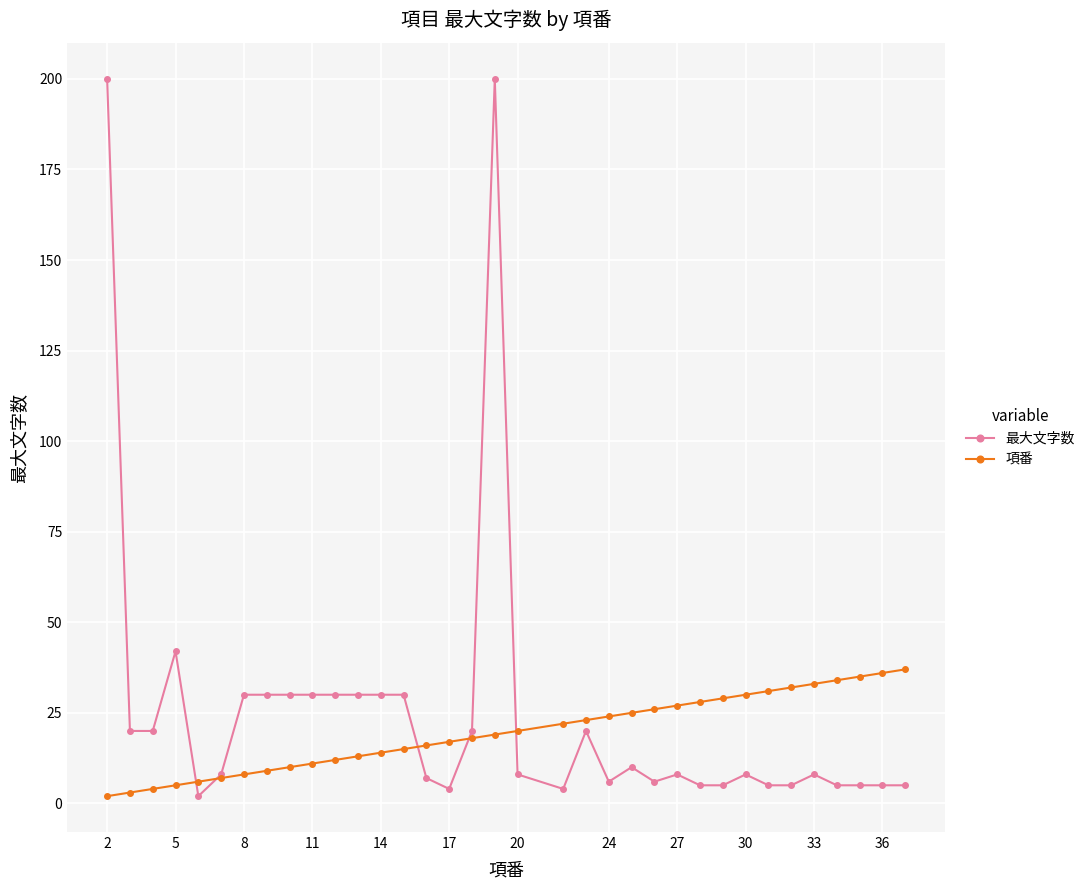

Rank the series by their maximum value, from highest to lowest.

最大文字数, 項番